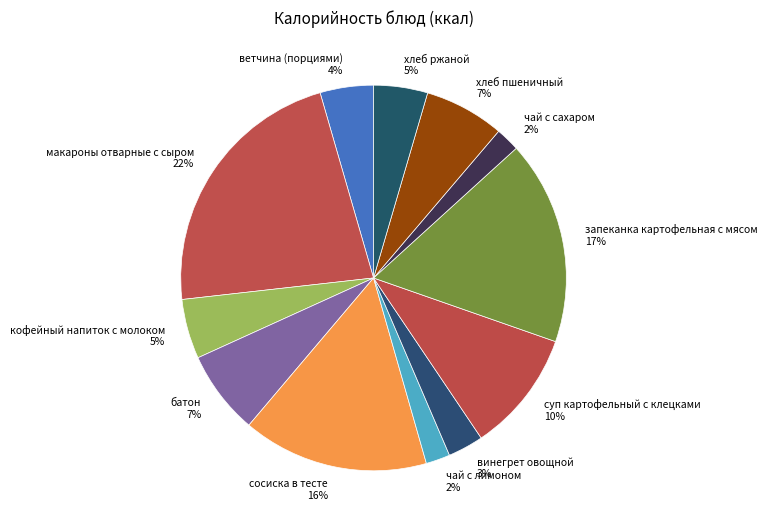

How many slices are in this pie chart?

12